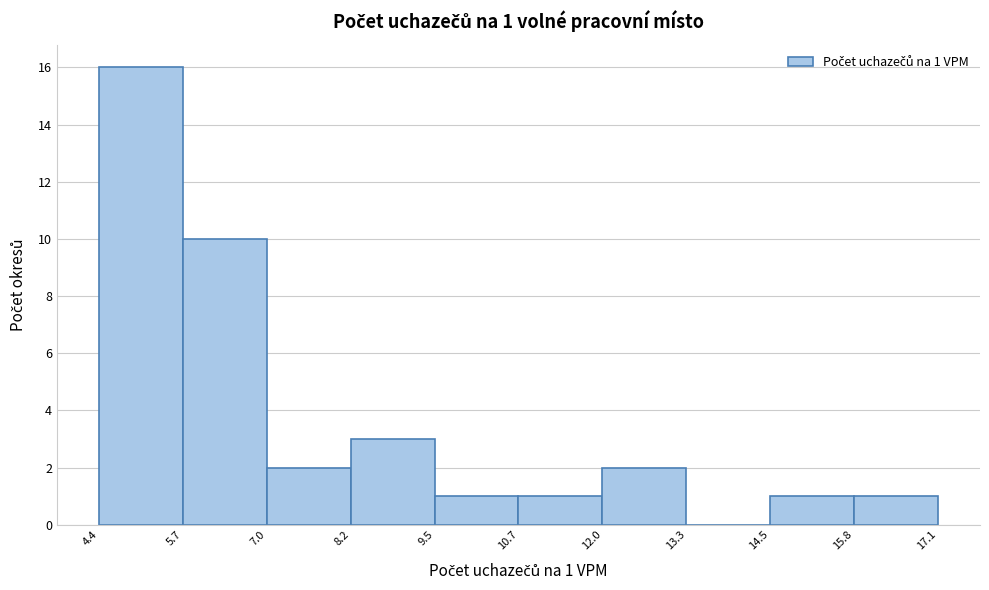

Which range on the x-axis has the tallest bar?

4.4 to 5.7